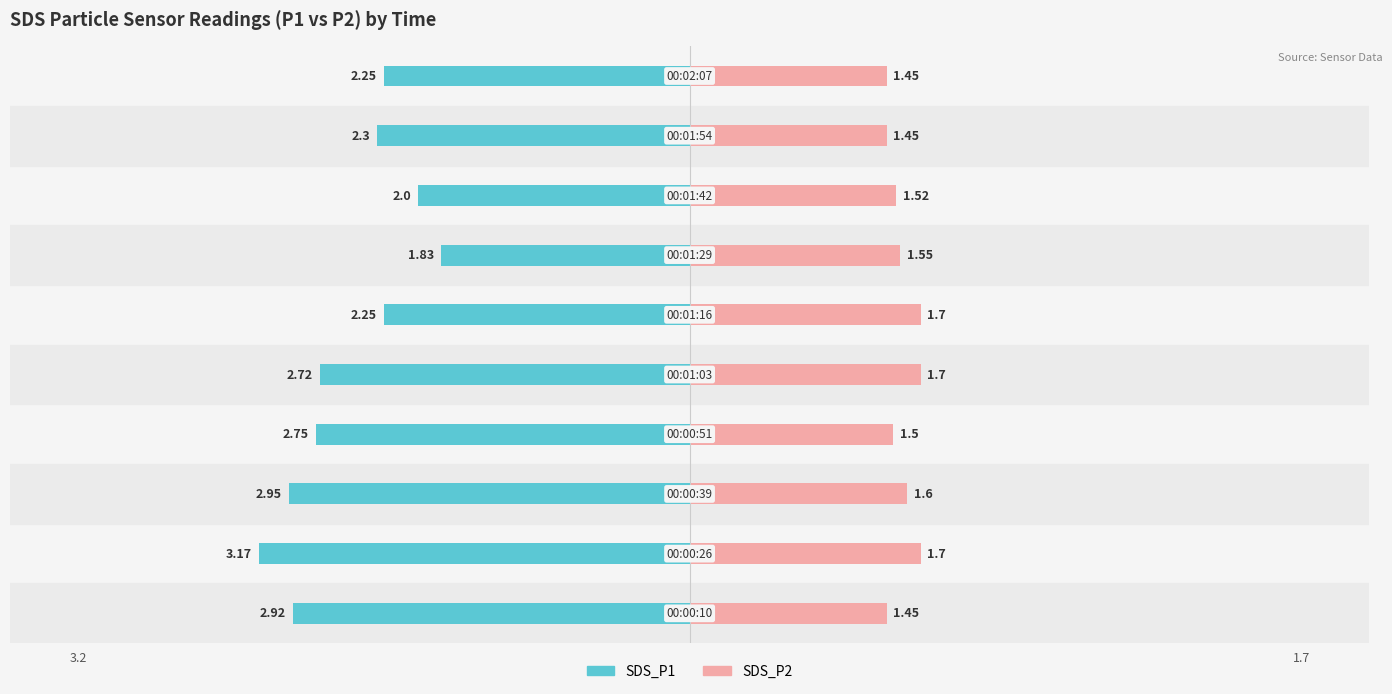

The SDS_P2 series shows 2.3 at 6. True or false?

False